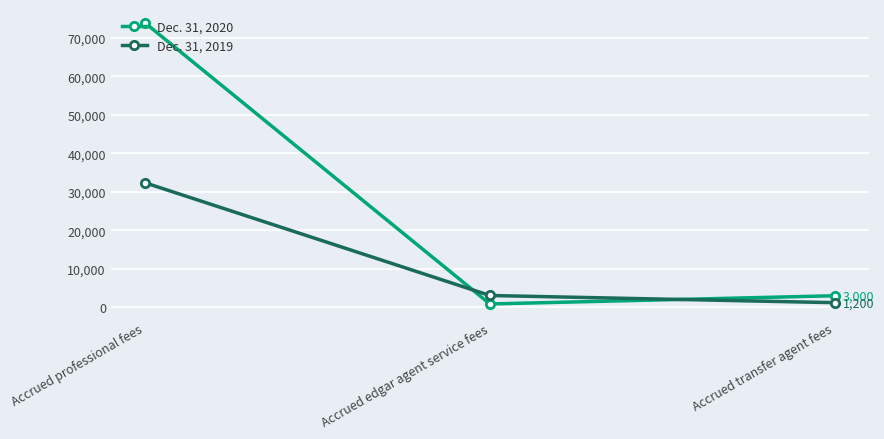

The Dec. 31, 2020 series shows 112419 at Accrued professional fees. True or false?

False